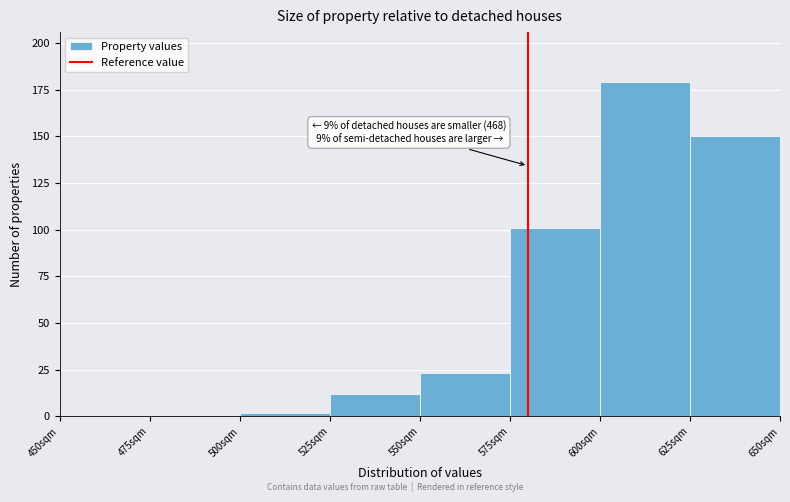

Which range on the x-axis has the tallest bar?

600 to 625